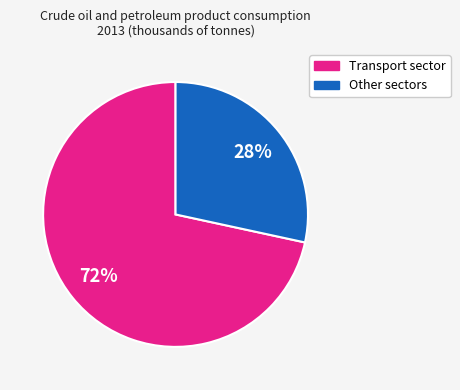

To the nearest percent, what is the average slice percentage?

50%